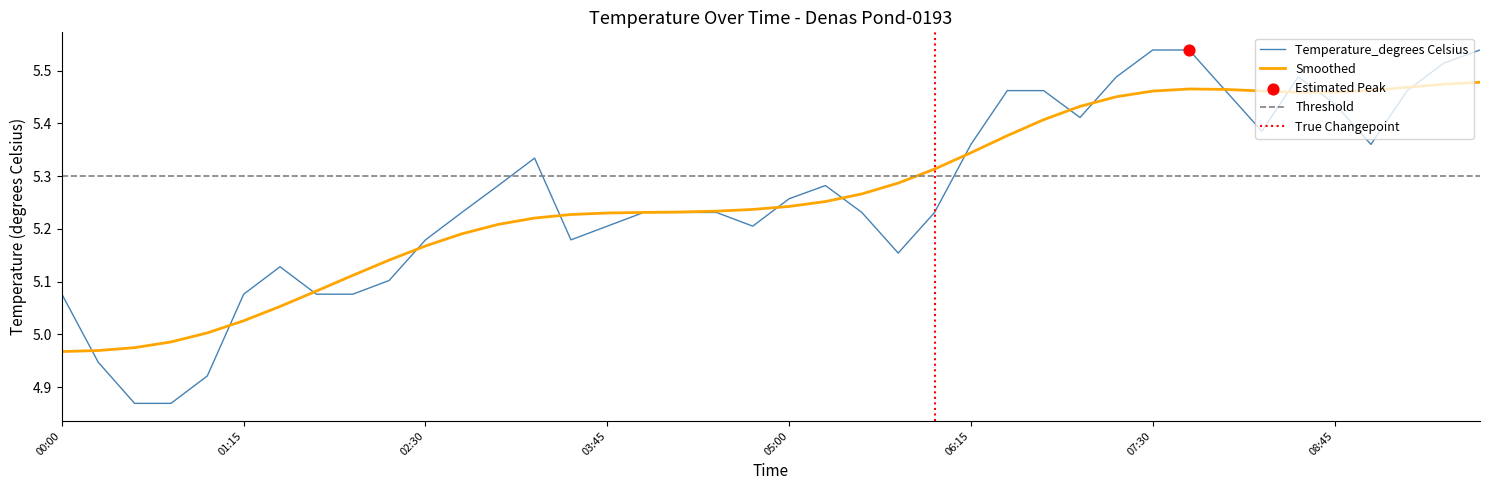

Approximately how many times larger is the value at 2018-12-16T09:15:00 compared to 2018-12-16T07:15:00?

1.0